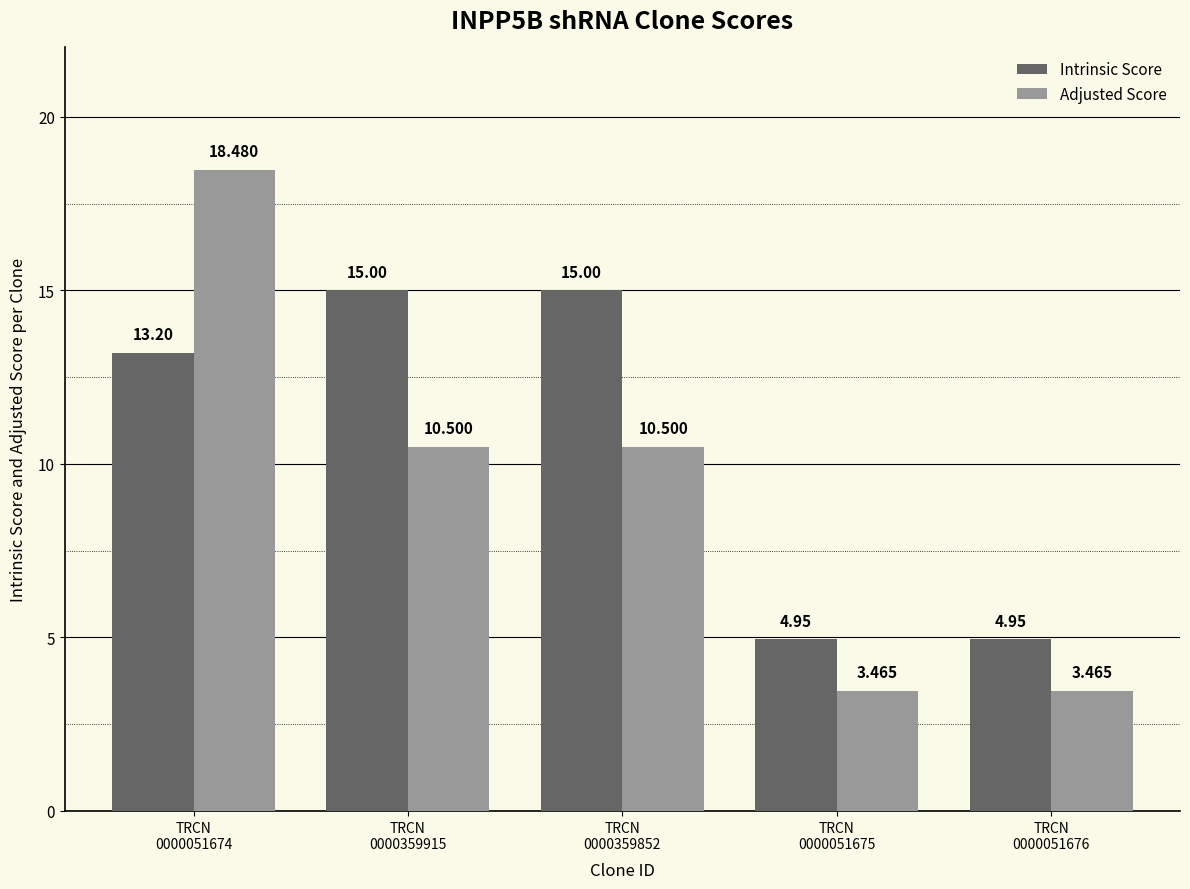

What position from the right is TRCN
0000051675?

2